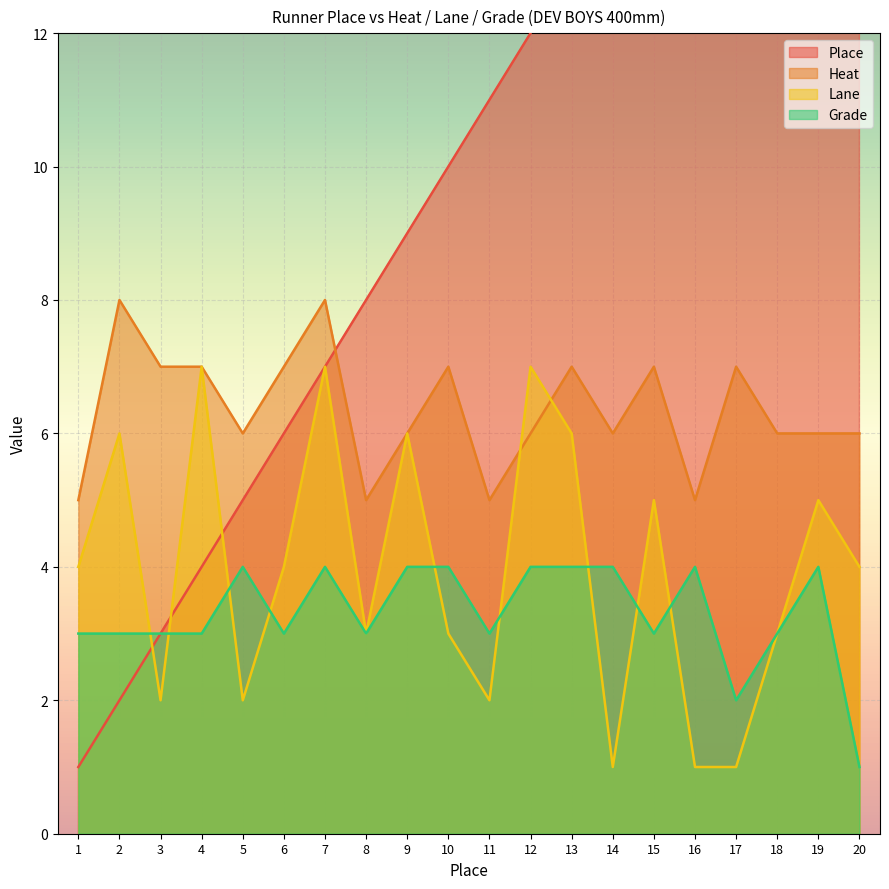

Rank the series at 1 from lowest to highest value.

Place, Grade, Lane, Heat